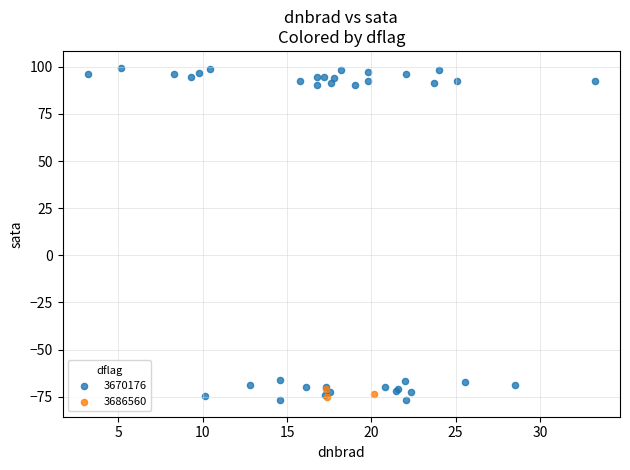

Which series has the widest spread of Y values?

3670176